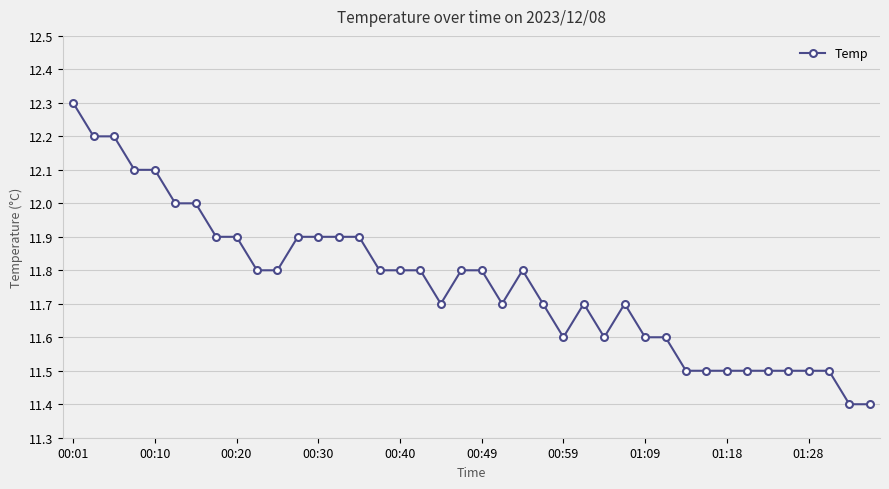

True or false: the data has more than 2 interior local peaks.

True